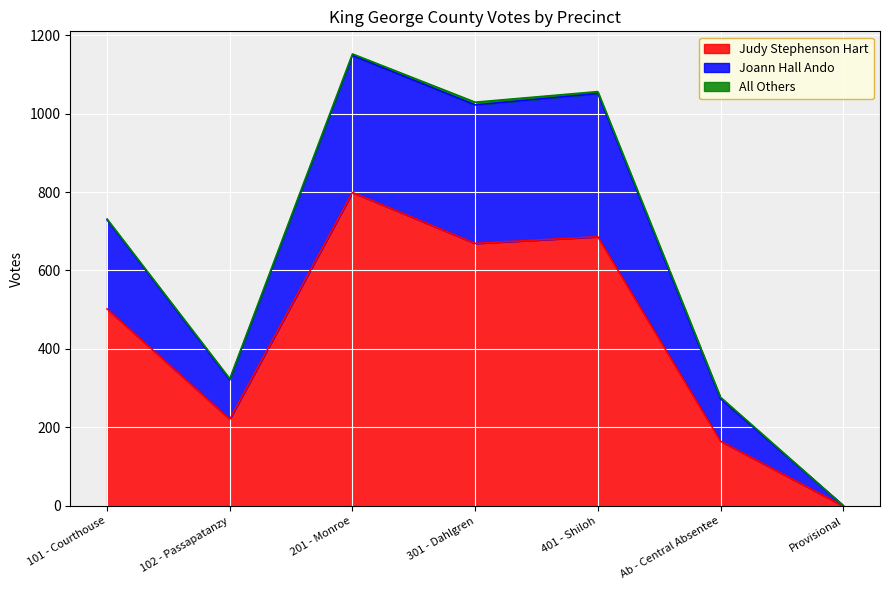

True or false: Judy Stephenson Hart has a value of 799 at 201 - Monroe.

True